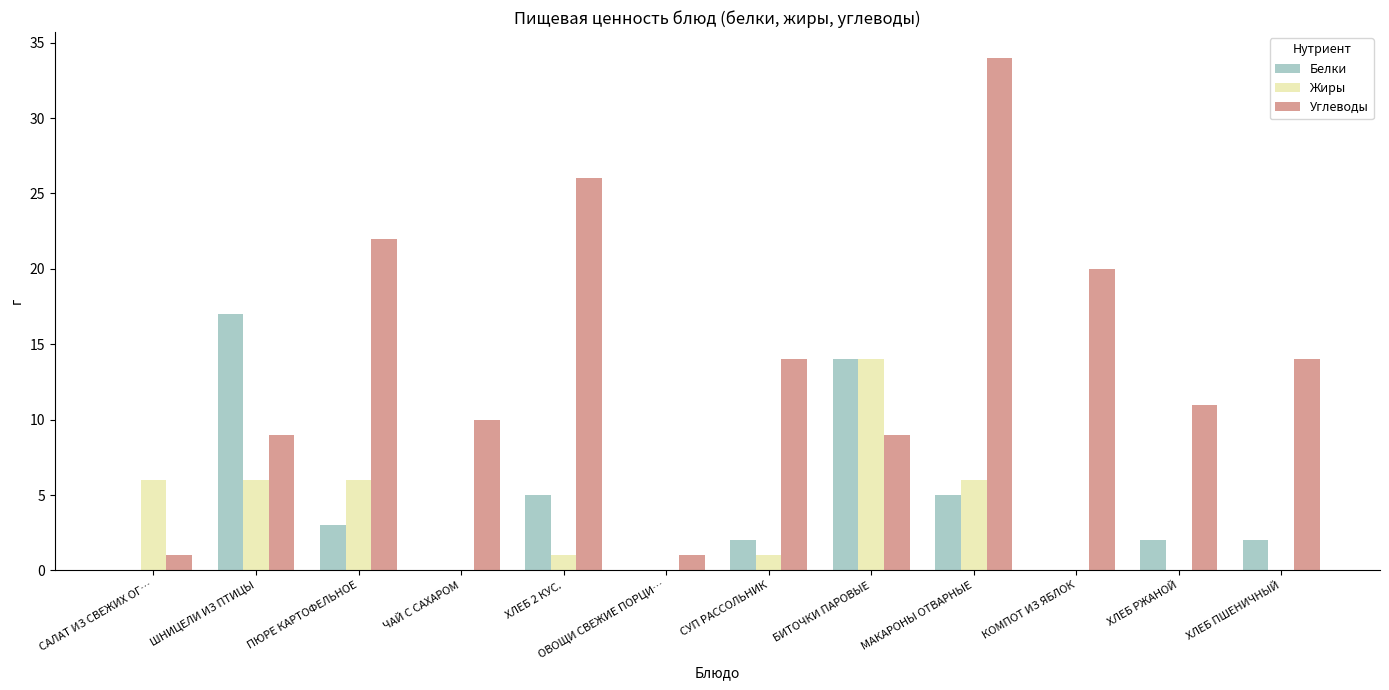

What is the sum of all Углеводы values?

171